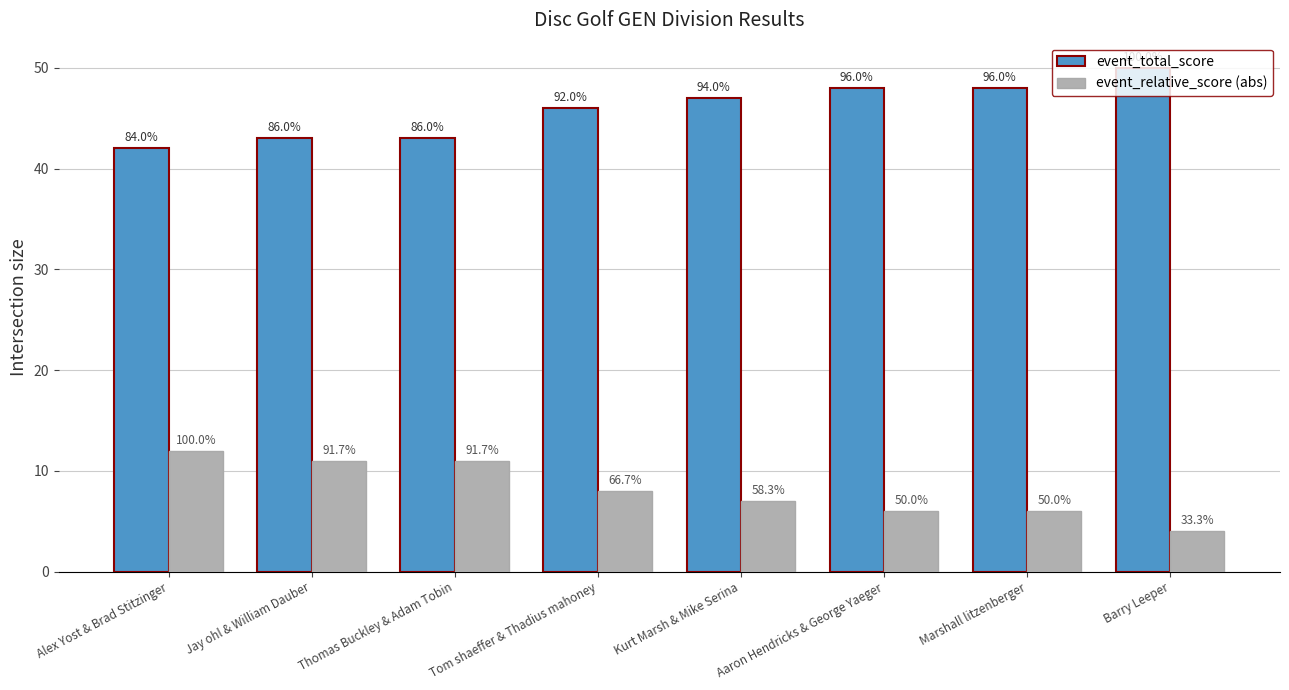

What is the maximum value for event_relative_score (abs)?

12